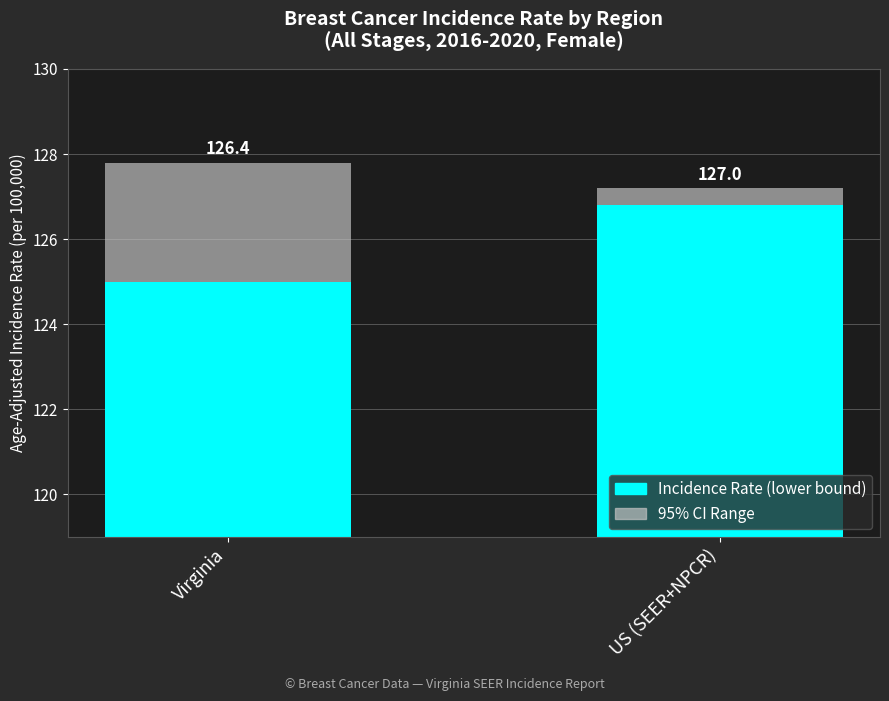

Is the value of 95% CI Range at US (SEER+NPCR) greater than the value of Incidence Rate (lower bound) at Virginia?

No